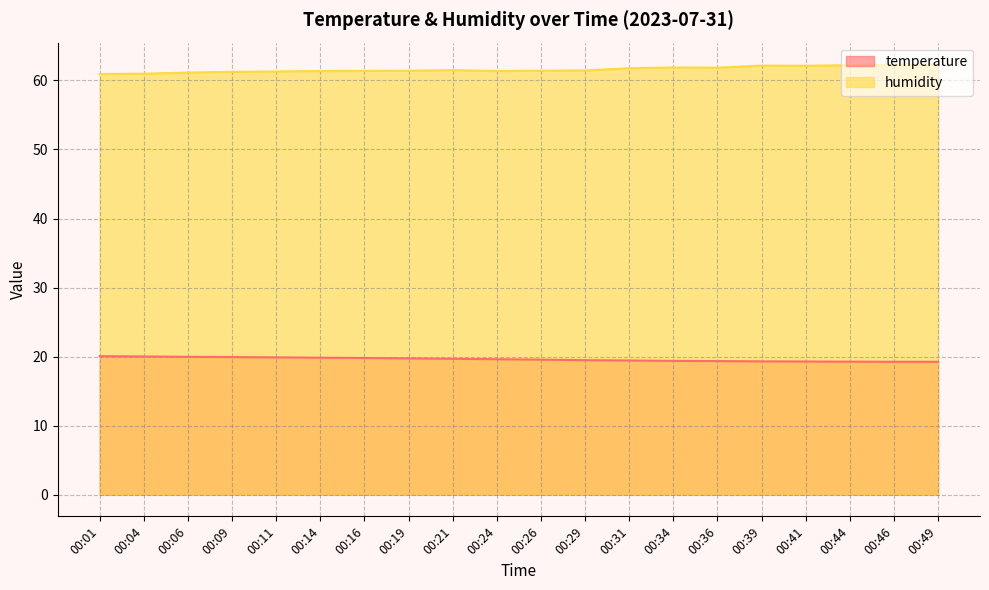

True or false: temperature and humidity cross at least once.

False